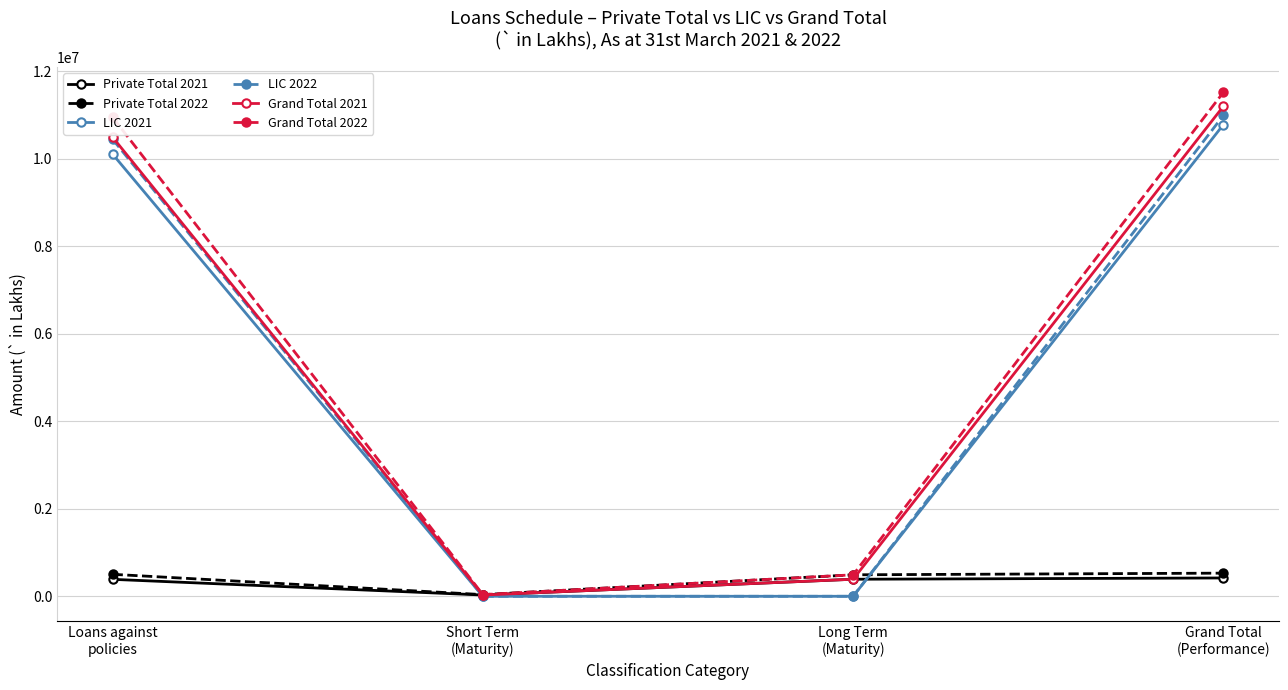

True or false: LIC 2022 has more than 2 points higher than both neighbors.

False